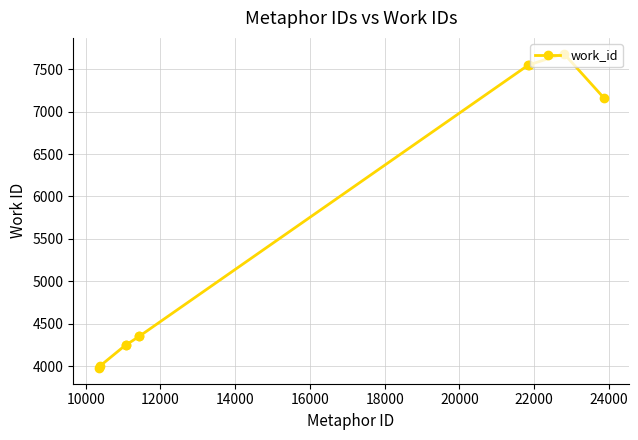

What is the sum of all values?

55147